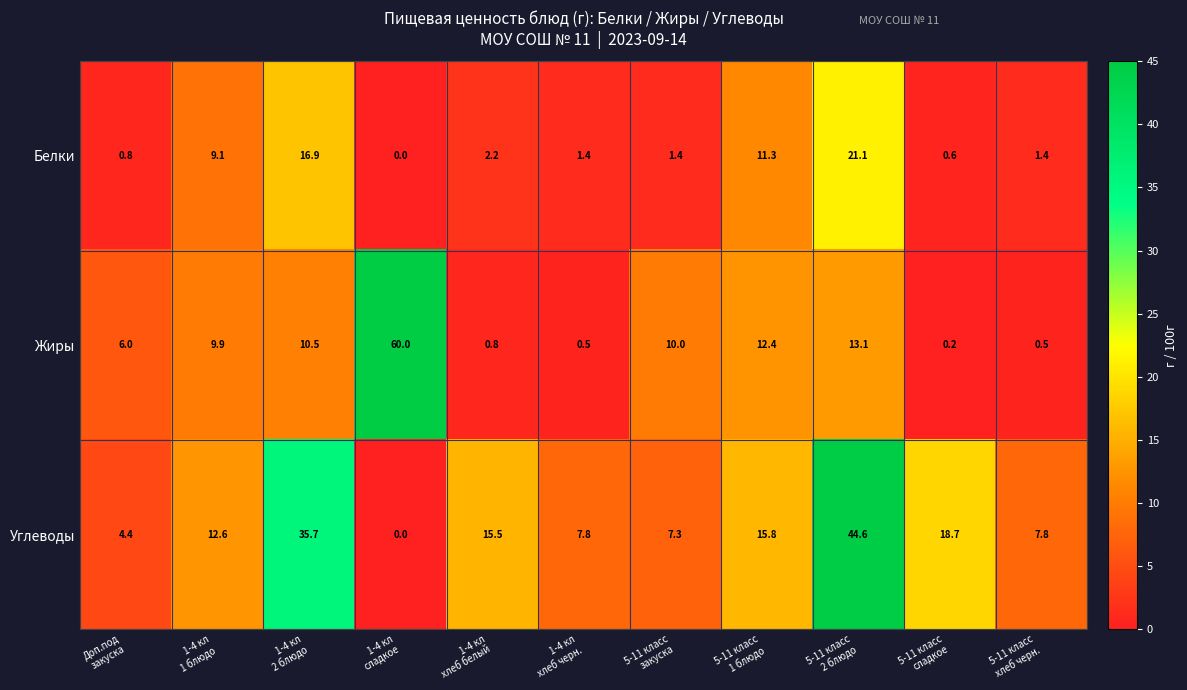

Which series has the largest range (max minus min)?

Жиры